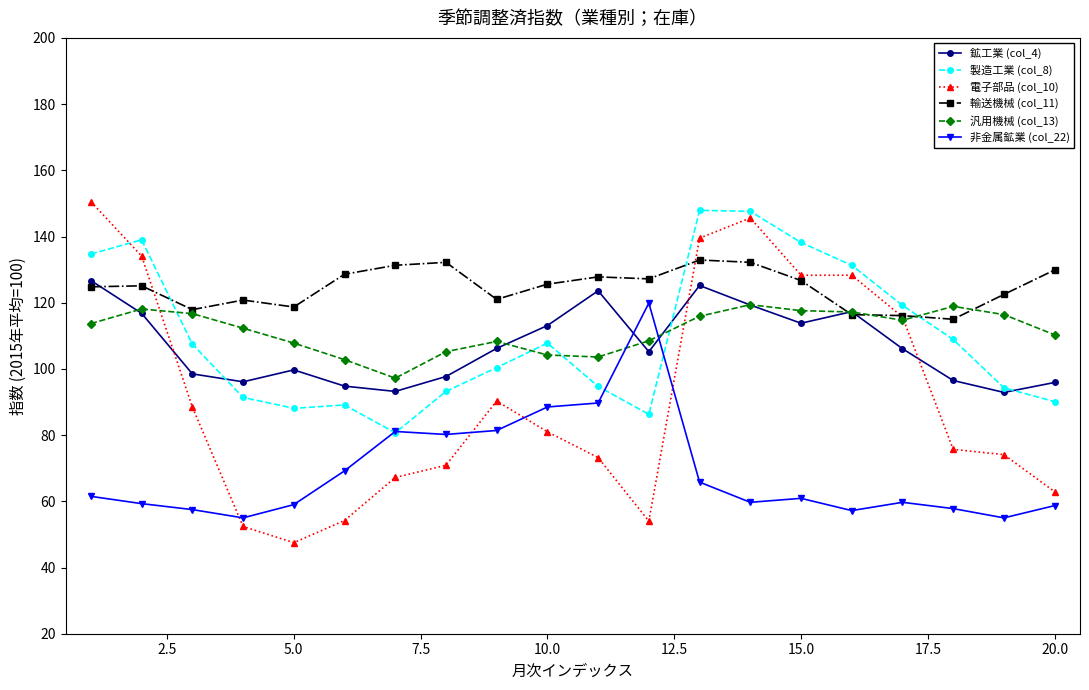

At how many categories does at least one series exceed 95?

20